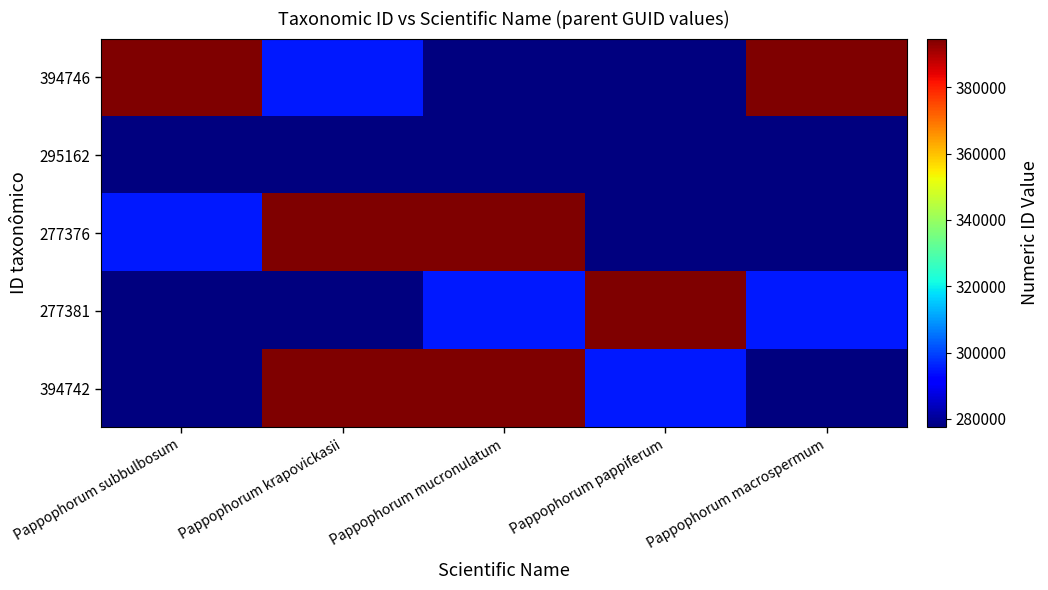

Rank the series at Pappophorum subbulbosum from highest to lowest value.

394746, 277376, 394742, 277381, 295162